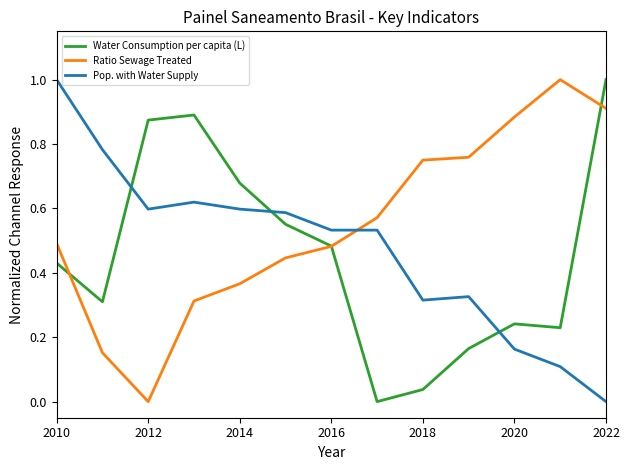

Does the chart have visible grid lines?

No